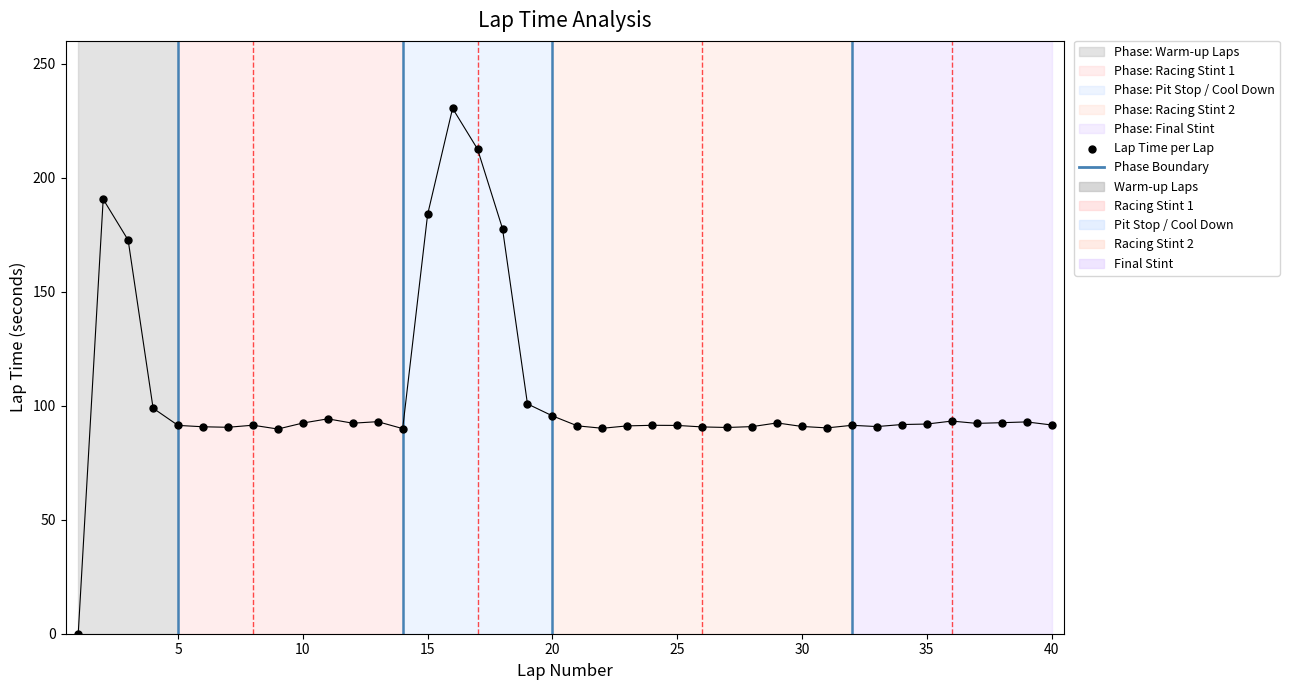

What is the range of X values (max minus min)?

39.0